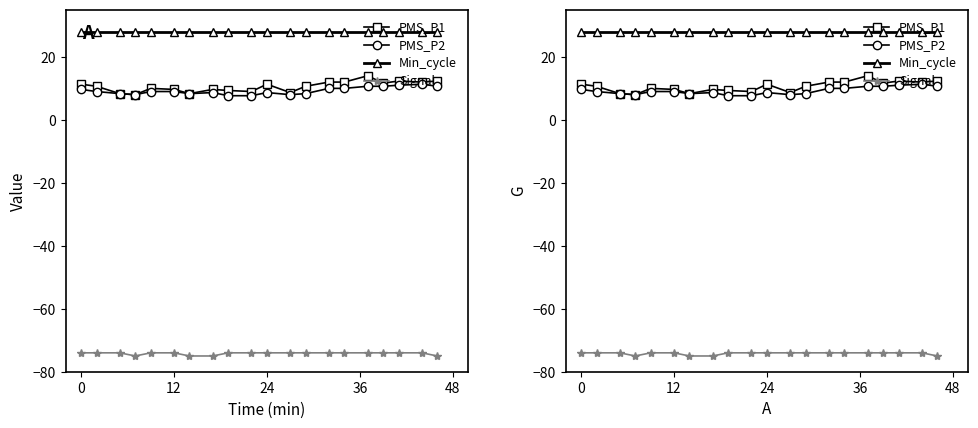

True or false: Min_cycle and PMS_P2 cross at least once.

False